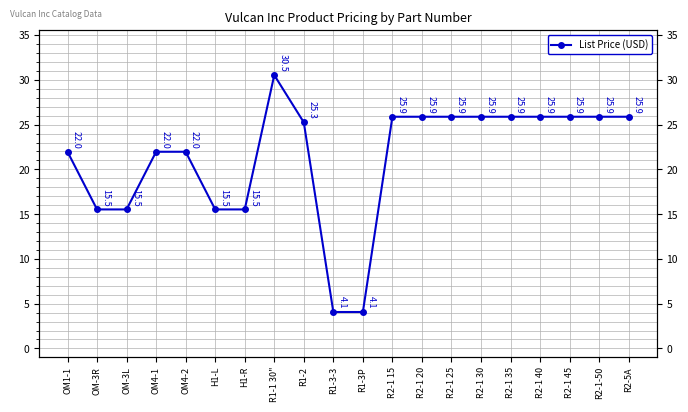

Count the number of values greater than 25.

11